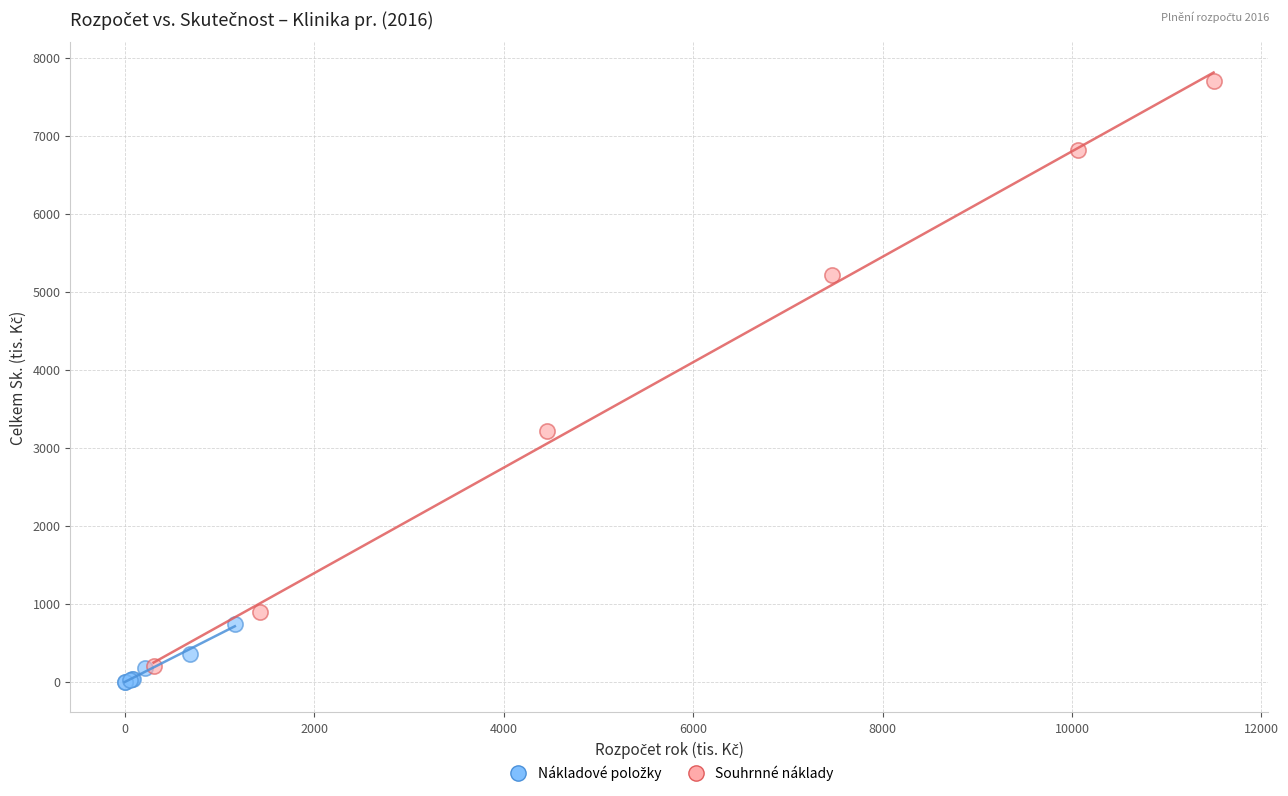

Which series contains the highest Y value?

Souhrnné náklady